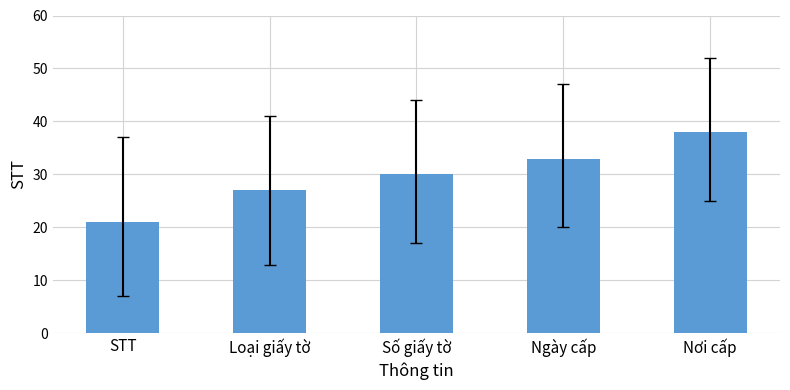

Does the chart contain any negative values?

No